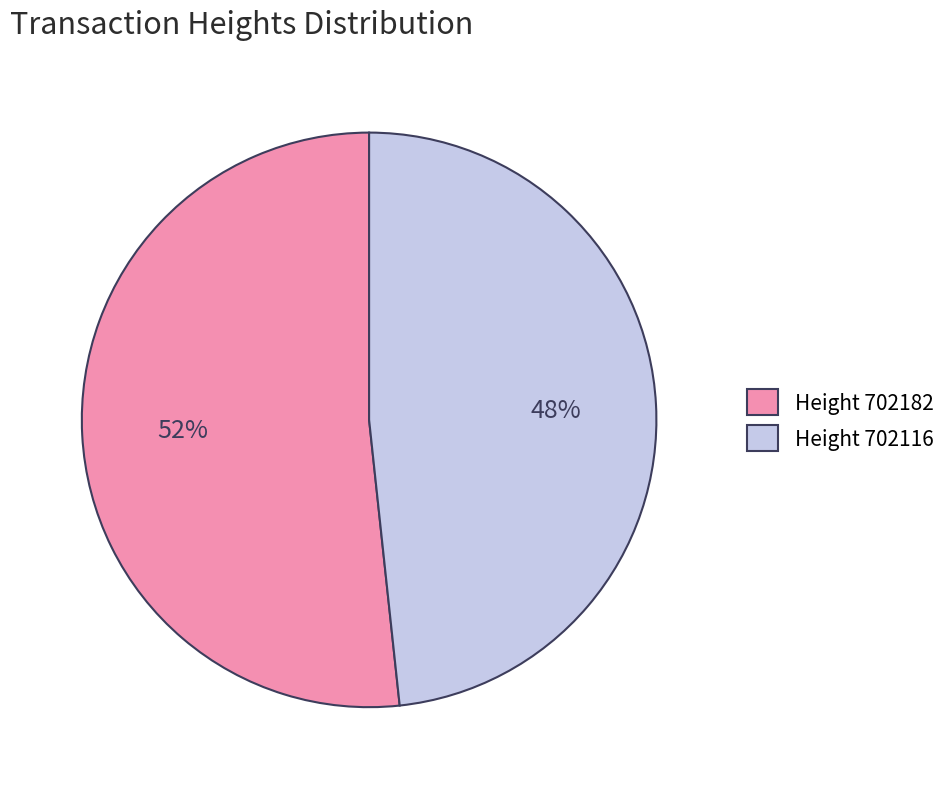

Is it true that Height 702182 is 52% of the pie?

True